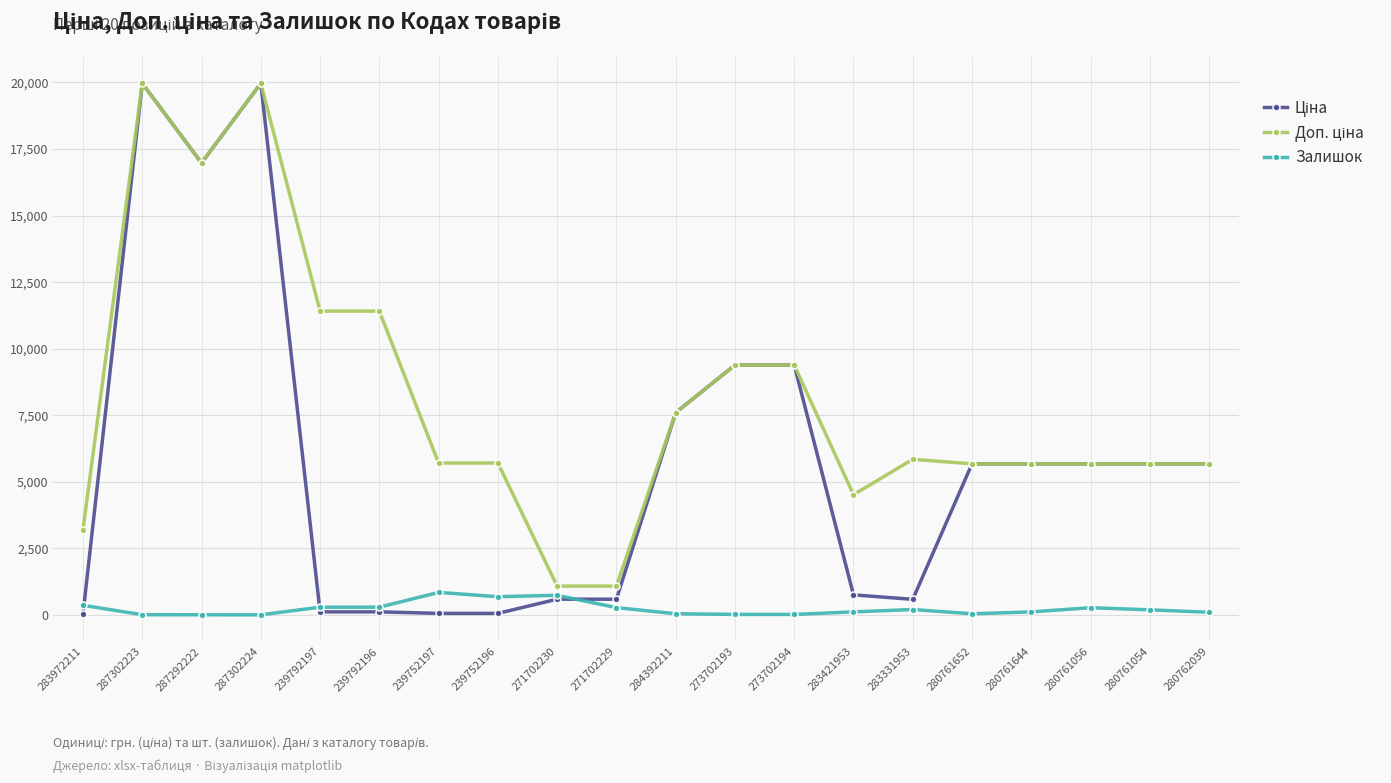

What is the label of the 12th point from the left?

273702193